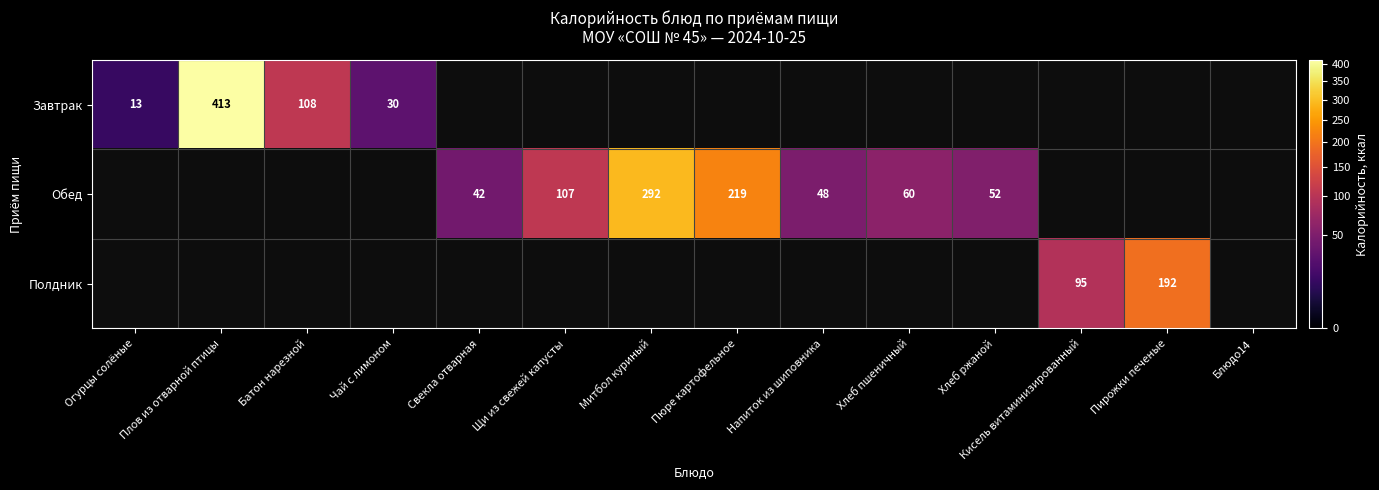

What is the difference between the Обед values at Пюре картофельное and Свекла отварная?

177